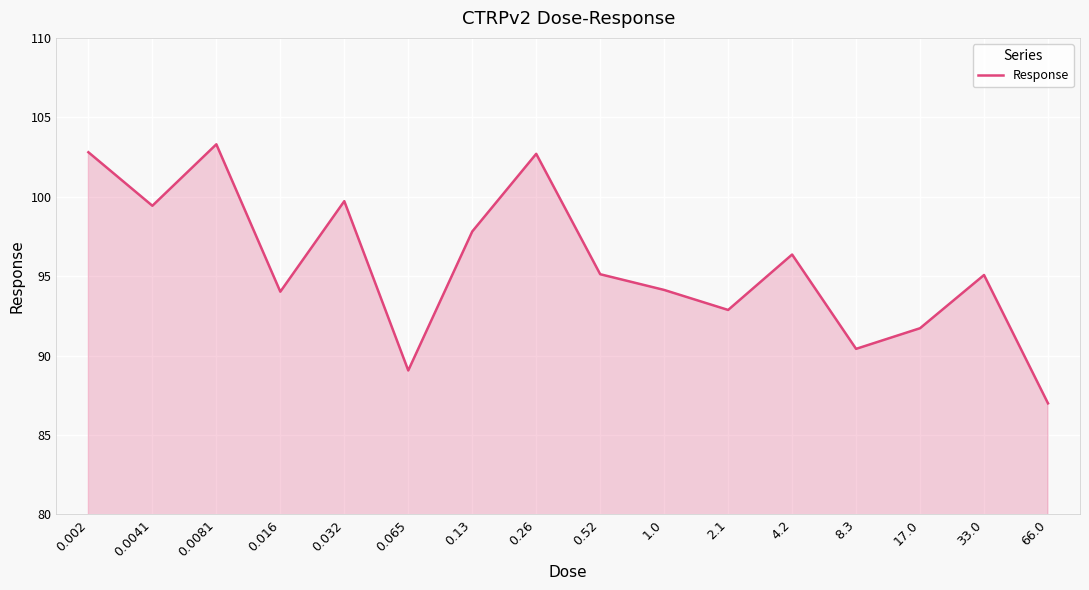

What is the smallest value displayed?

87.0